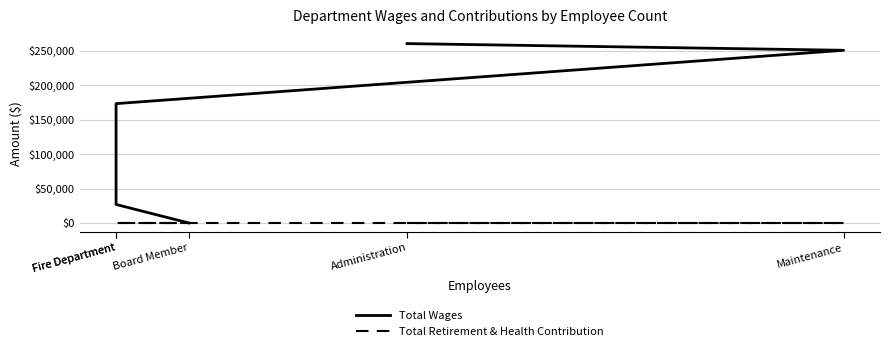

Reading right to left, list all the values displayed in this chart.

Total Wages: Board Member=0	Fire Department=26853	Fire Department=173158	Maintenance=250582	Administration=260273
Total Retirement & Health Contribution: Board Member=0	Fire Department=0	Fire Department=0	Maintenance=0	Administration=0